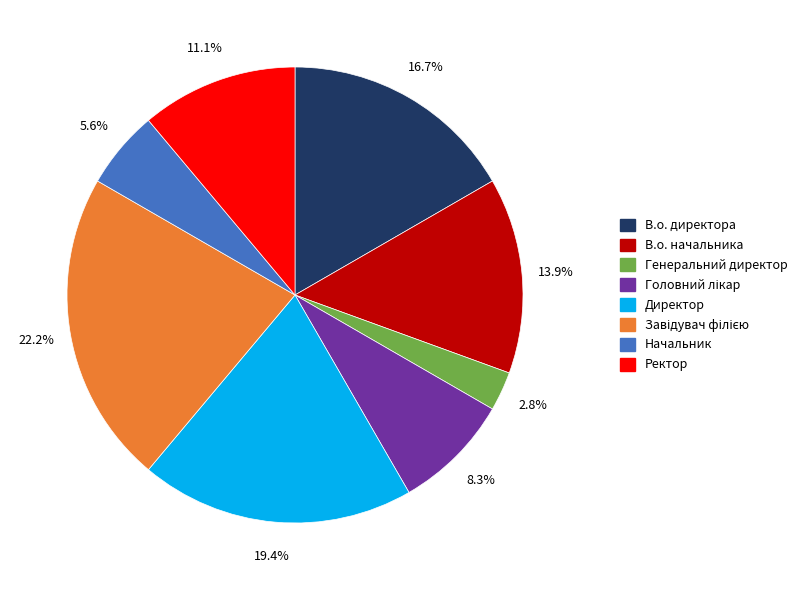

Does any single category account for the majority?

No